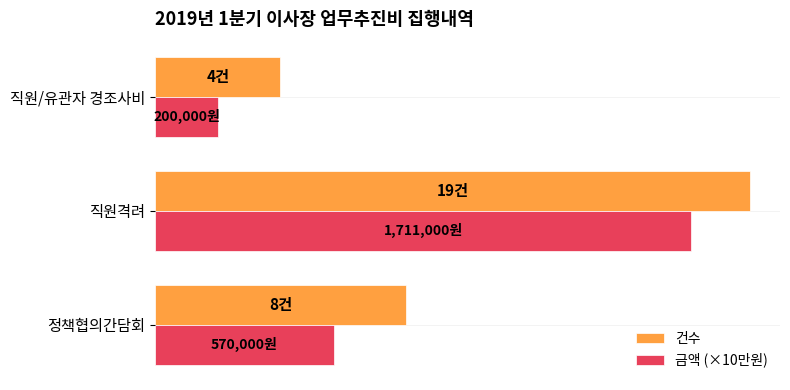

What are all the series names shown in the legend?

건수, 금액 (×10만원)